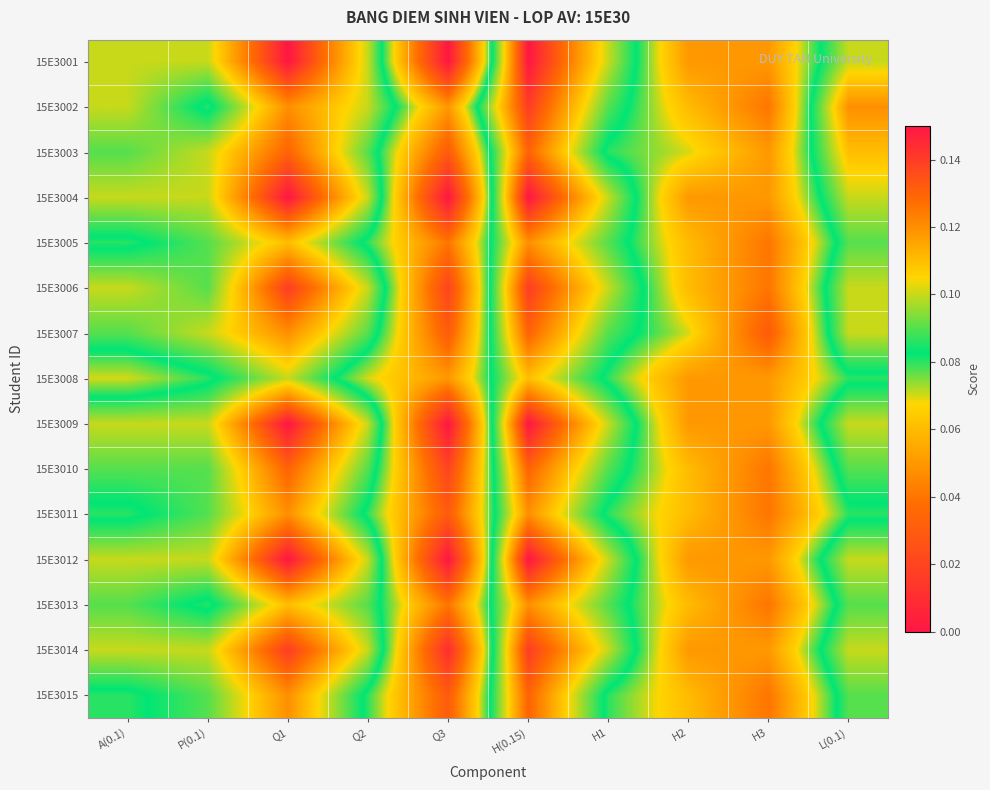

List the series in order of their peak value, lowest first.

15E3008, 15E3005, 15E3011, 15E3013, 15E3003, 15E3007, 15E3010, 15E3015, 15E3002, 15E3006, 15E3014, 15E3001, 15E3004, 15E3009, 15E3012